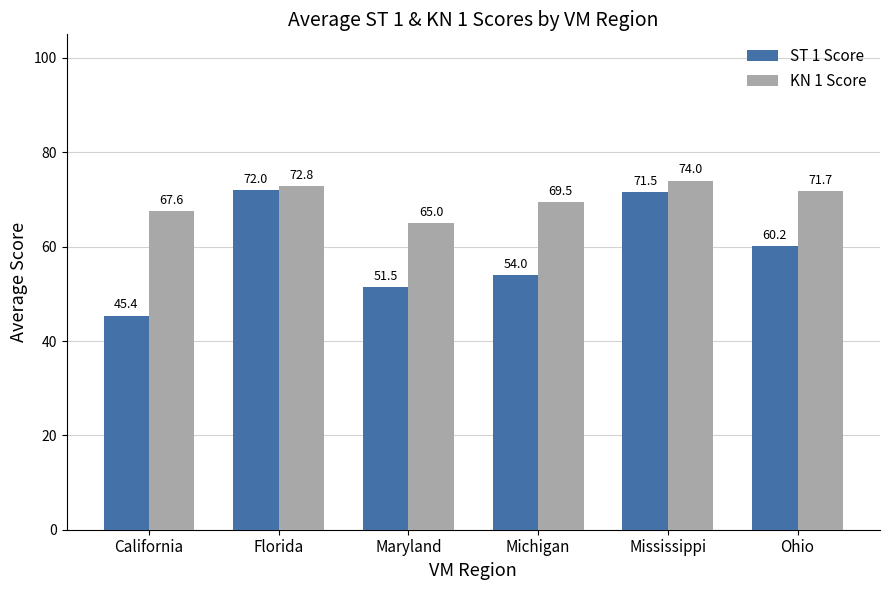

Reading left to right, what are all the values shown in this chart?

ST 1 Score: California=45.4	Florida=72.0	Maryland=51.5	Michigan=54.0	Mississippi=71.5	Ohio=60.2
KN 1 Score: California=67.6	Florida=72.8	Maryland=65.0	Michigan=69.5	Mississippi=74.0	Ohio=71.7